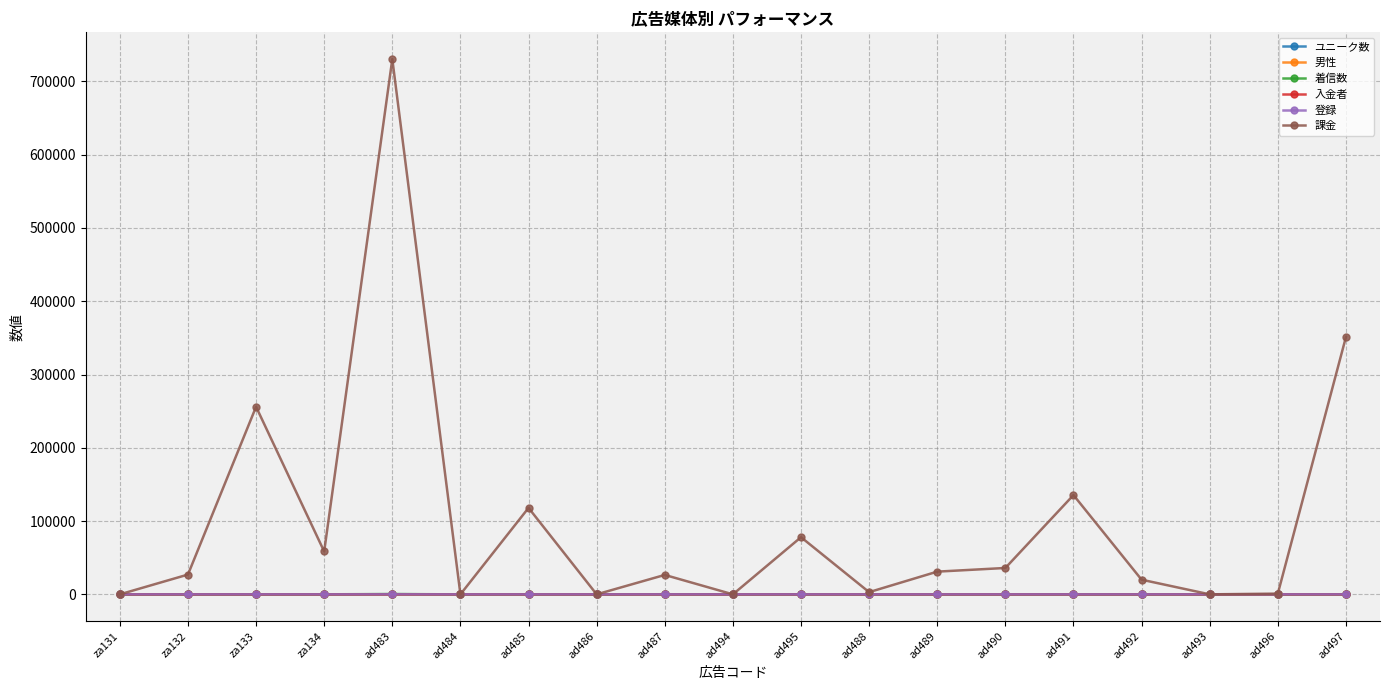

Reading right to left, list all the values displayed in this chart.

ユニーク数: 46	0	25	0	56	0	23	0	34	0	102	0	0	0	228	0	0	13	0
男性: 13	2	1	2	23	4	8	1	10	1	27	3	3	3	58	13	32	3	3
着信数: 67	3	30	4	78	8	25	3	43	5	153	12	23	5	381	58	42	26	7
入金者: 7	1	0	1	3	1	3	1	3	0	5	0	2	0	15	5	7	1	0
登録: 13	2	1	2	23	4	8	1	10	1	27	3	3	3	58	13	32	3	3
課金: 351200	1000	0	20000	135500	36000	31000	3000	78000	0	26500	0	118000	0	730500	58500	256000	27000	0